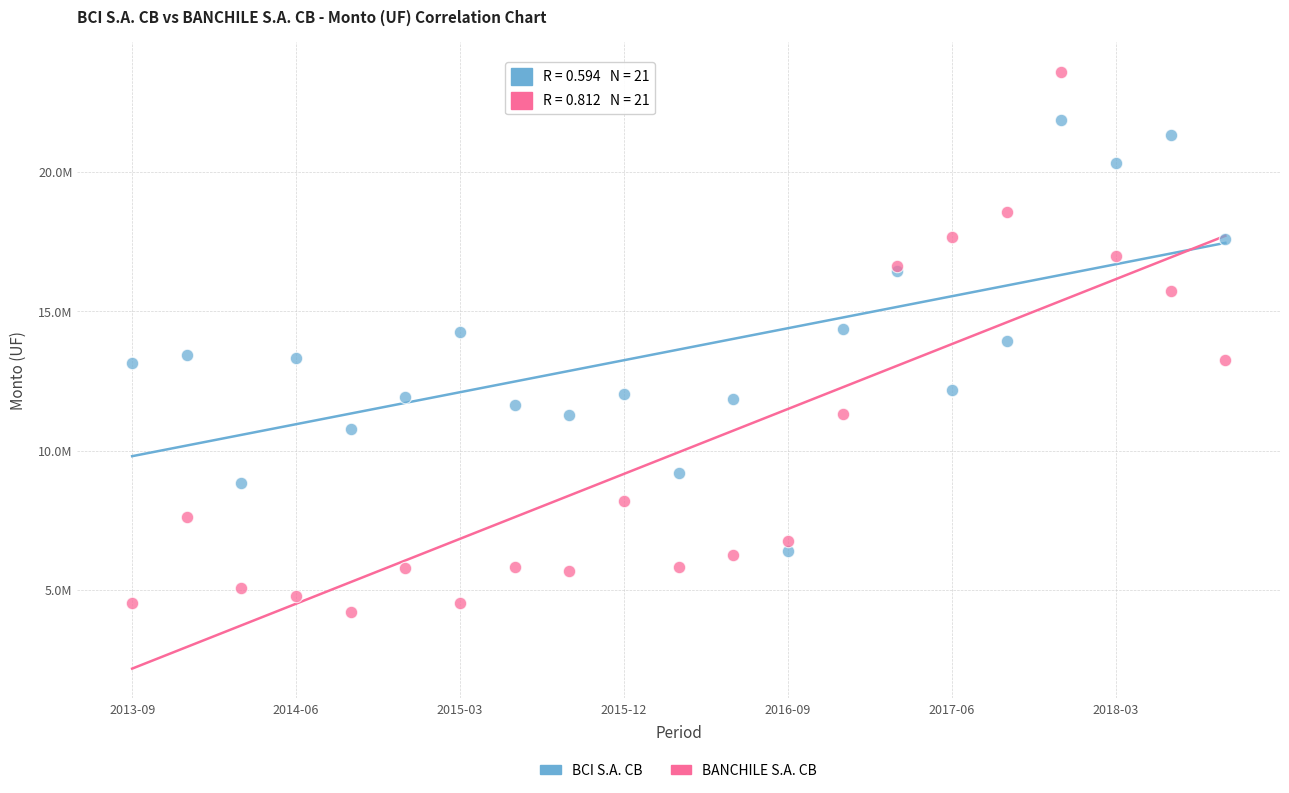

What are all the series names shown in the legend?

BCI S.A. CB, BANCHILE S.A. CB